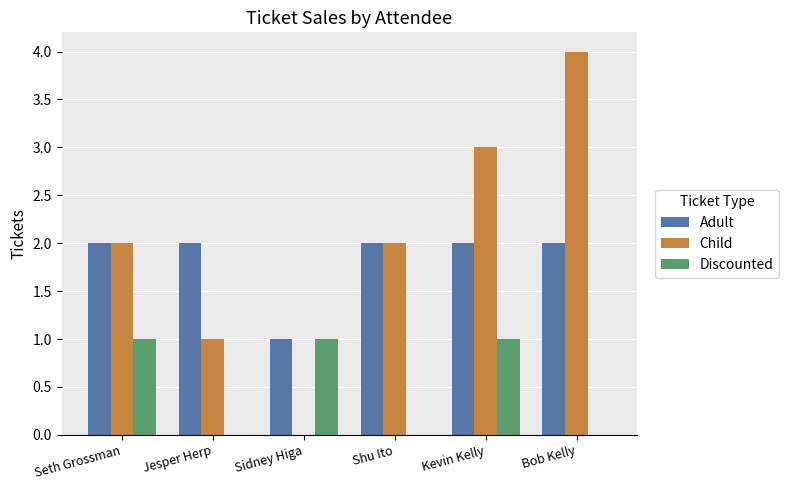

Between Sidney Higa and Kevin Kelly, which series saw the biggest shift?

Child